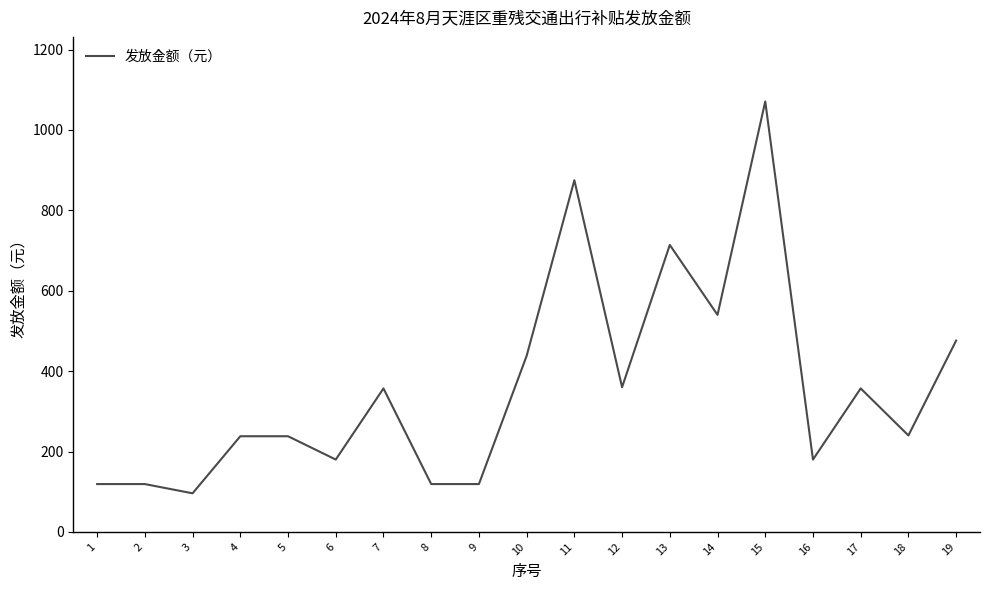

Which category has the lowest value across all series?

3